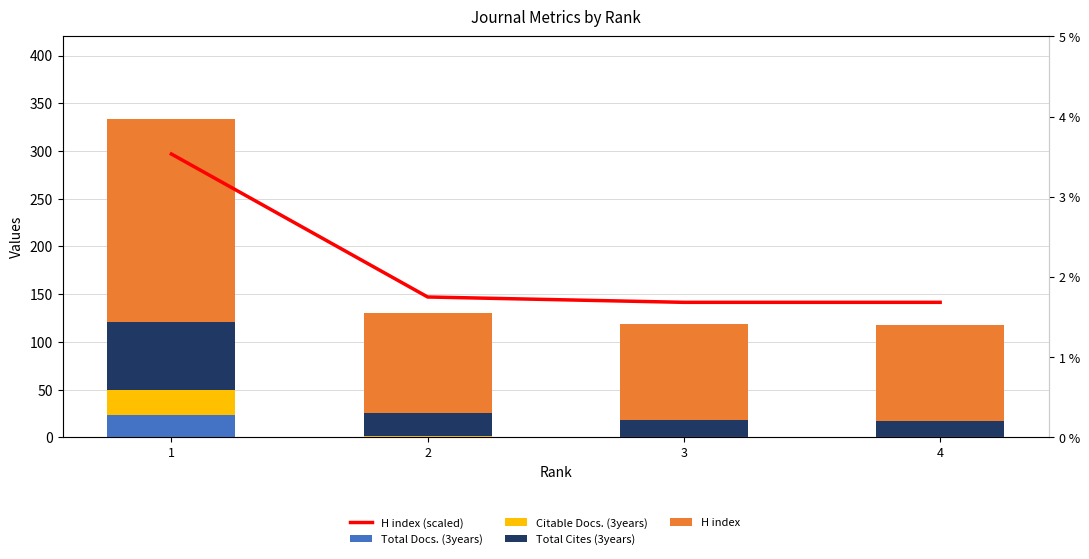

Which has a higher value, 3 or 4?

3